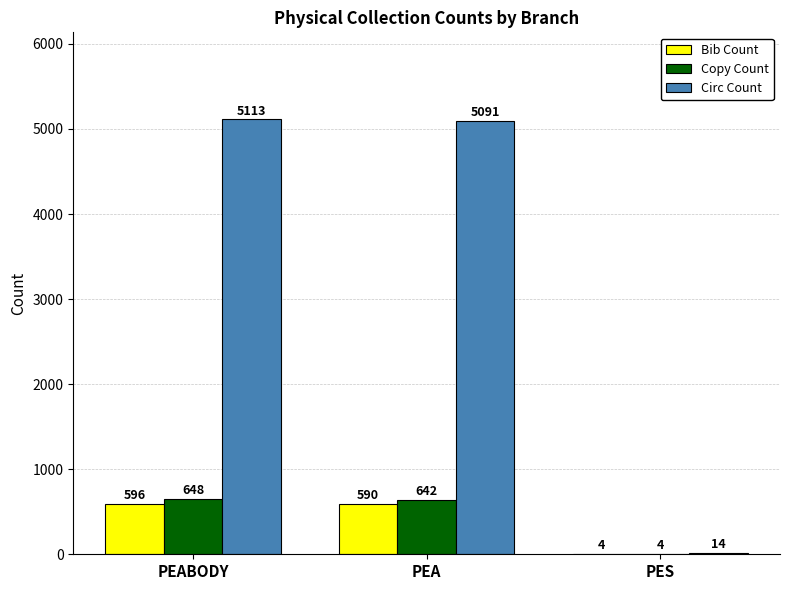

How many groups of bars are there?

3